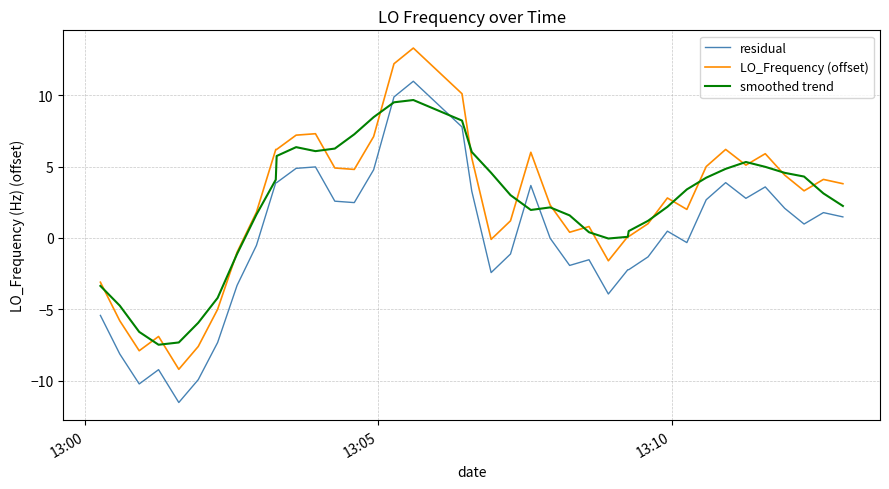

List the series in order of their peak value, lowest first.

smoothed trend, residual, LO_Frequency (offset)